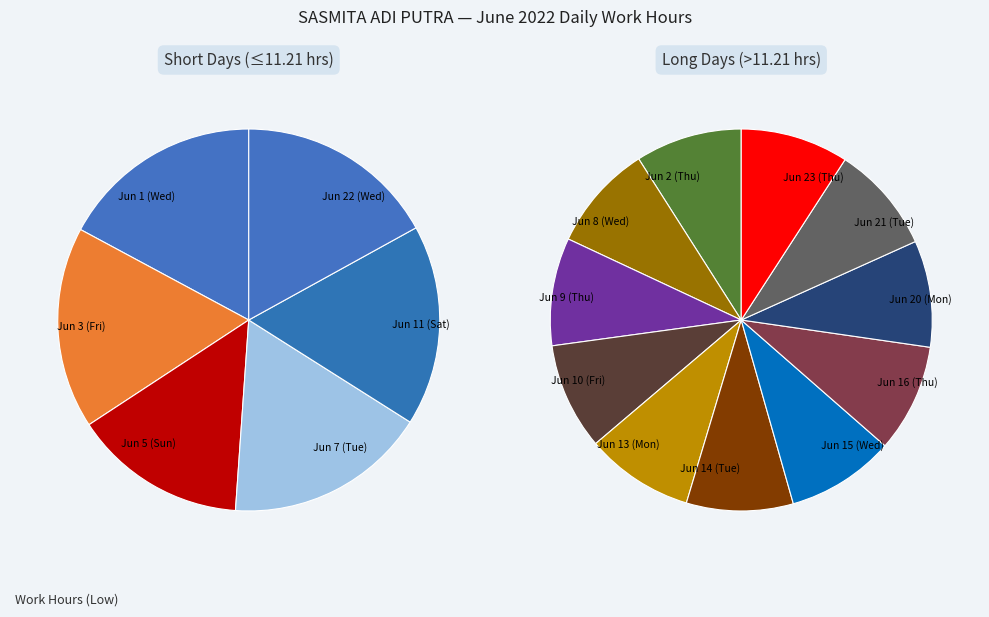

To the nearest percent, what portion does Jun 16 (Thu) represent?

6%